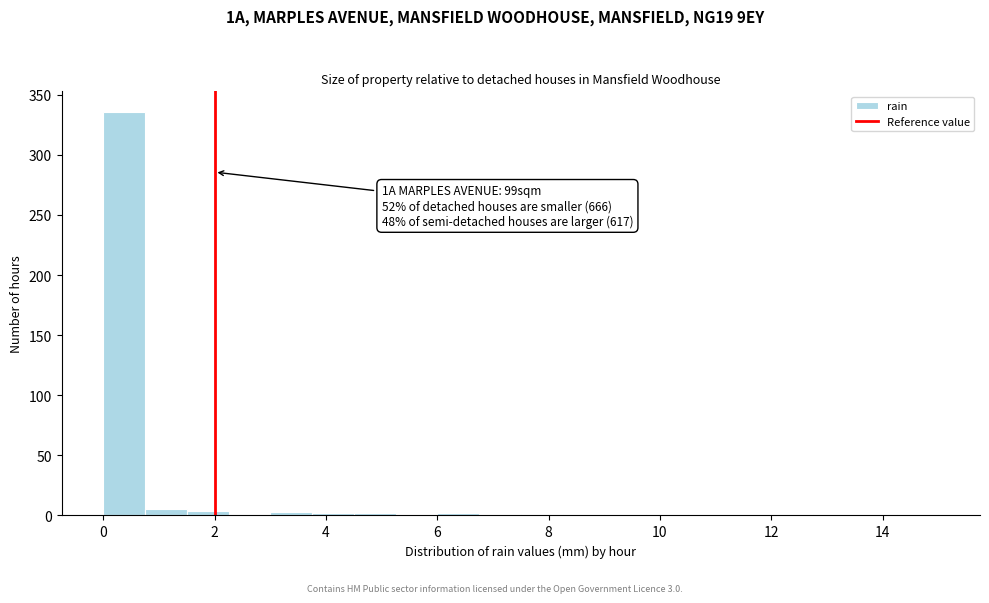

Read against the x-axis, roughly where is the centre of the tallest bar?

0.4